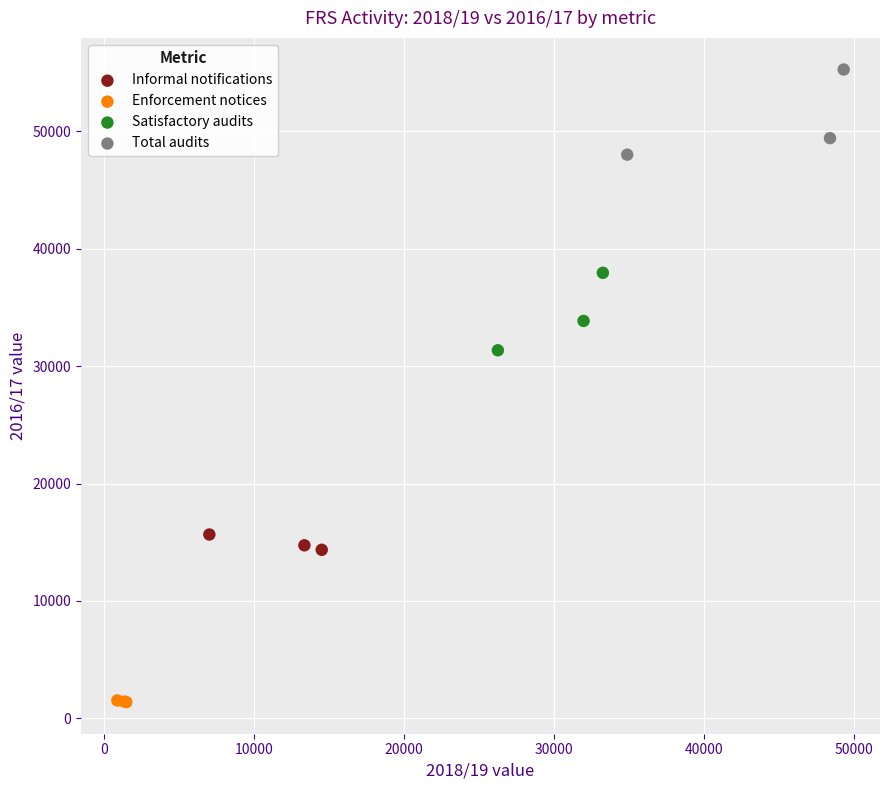

Which series contains the highest Y value?

Total audits